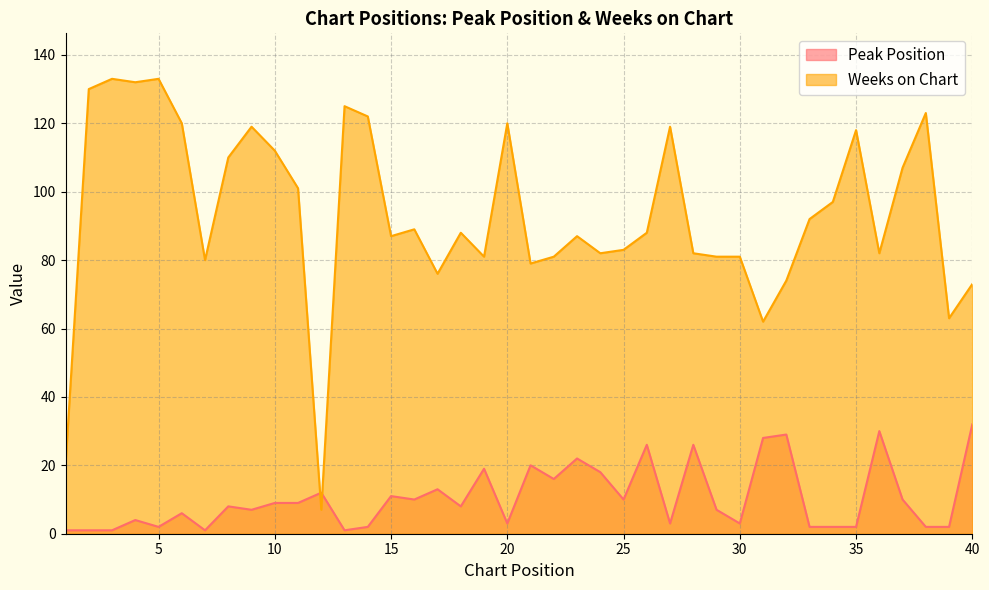

Reading right to left, list all the values displayed in this chart.

Peak Position: 40=32	39=2	38=2	37=10	36=30	35=2	34=2	33=2	32=29	31=28	30=3	29=7	28=26	27=3	26=26	25=10	24=18	23=22	22=16	21=20	20=3	19=19	18=8	17=13	16=10	15=11	14=2	13=1	12=12	11=9	10=9	9=7	8=8	7=1	6=6	5=2	4=4	3=1	2=1	1=1
Weeks on Chart: 40=73	39=63	38=123	37=107	36=82	35=118	34=97	33=92	32=74	31=62	30=81	29=81	28=82	27=119	26=88	25=83	24=82	23=87	22=81	21=79	20=120	19=81	18=88	17=76	16=89	15=87	14=122	13=125	12=7	11=101	10=112	9=119	8=110	7=80	6=120	5=133	4=132	3=133	2=130	1=20